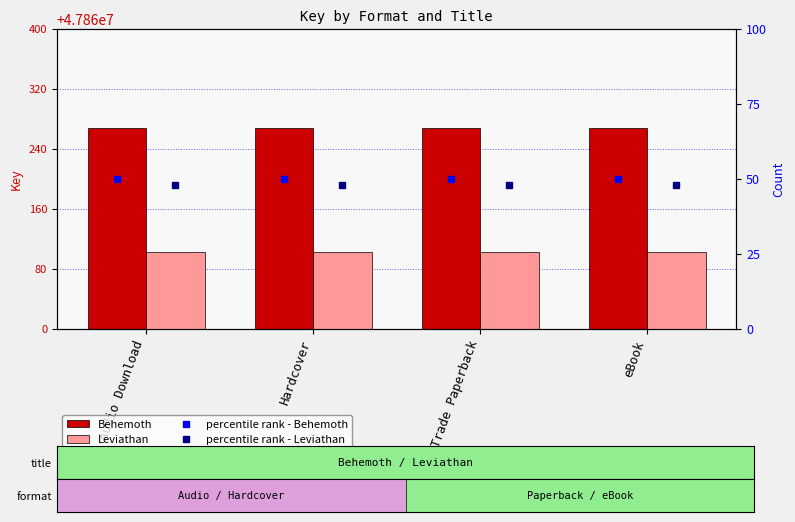

True or false: percentile rank - Behemoth has a value of 50 at Audio Download.

True